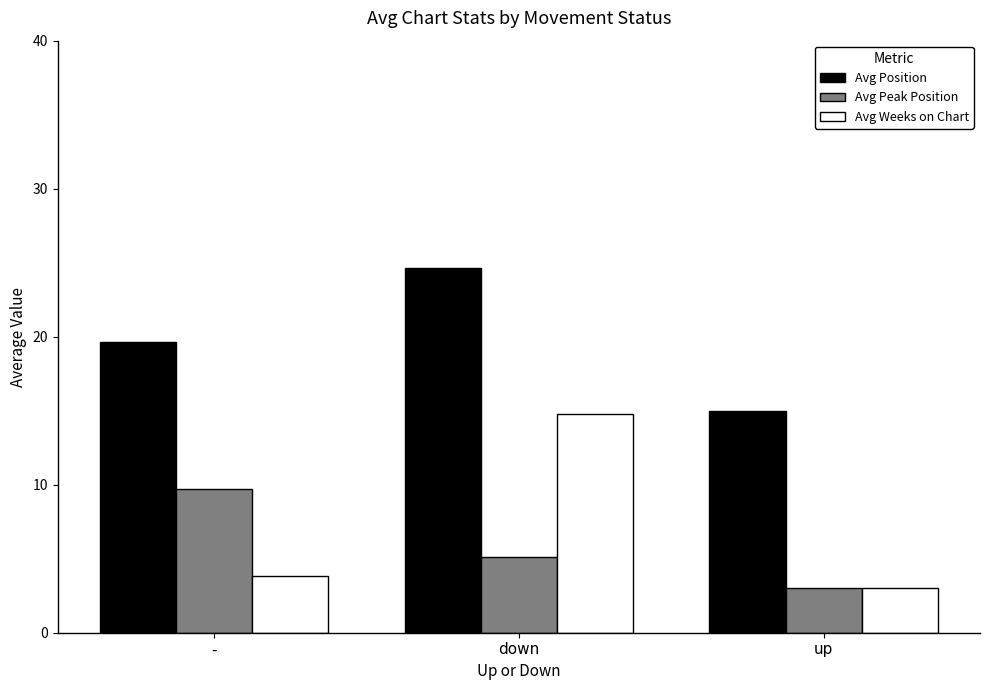

Does the chart contain stacked bars?

No